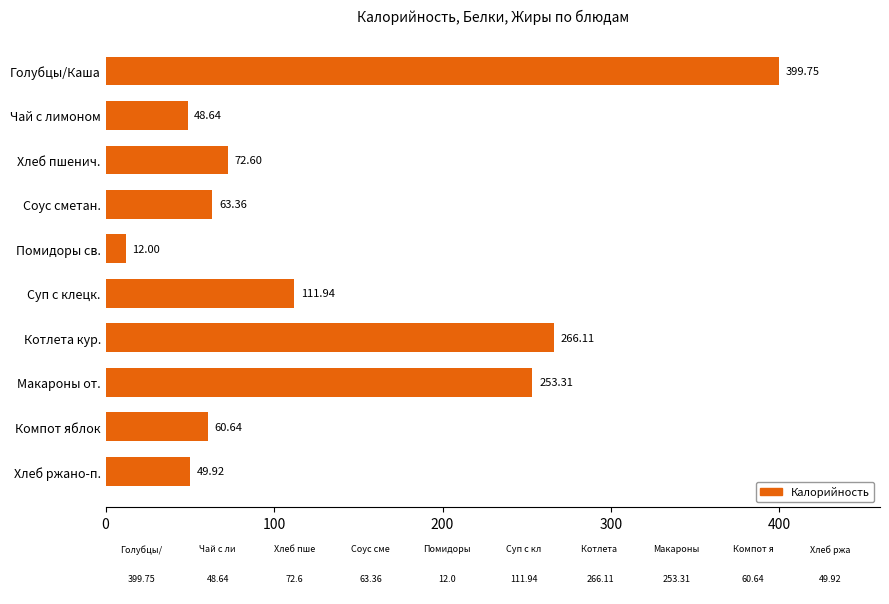

Between Компот яблок and Соус сметан., which is larger?

Соус сметан.